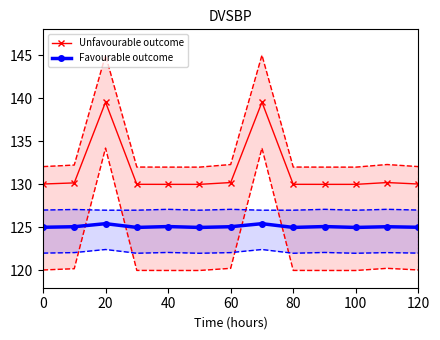

What is the minimum value for Favourable outcome?

125.0